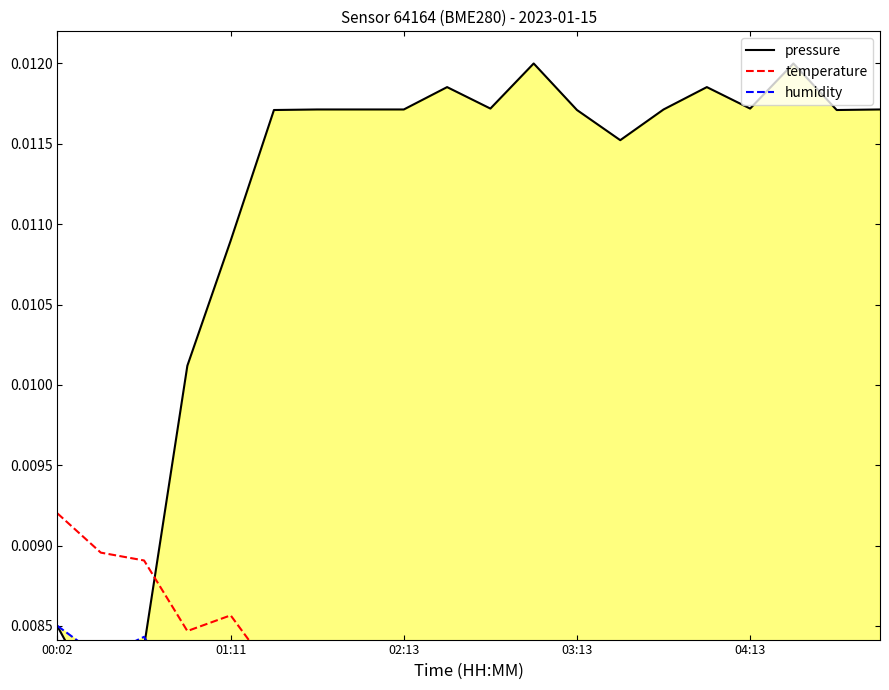

True or false: pressure has a value of 0.0 at 6.

False